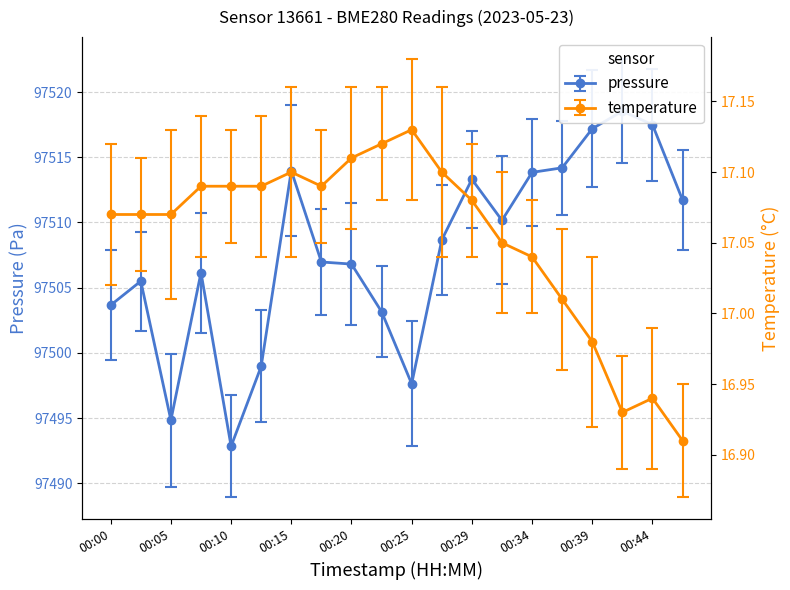

True or false: pressure and temperature cross at least once.

False